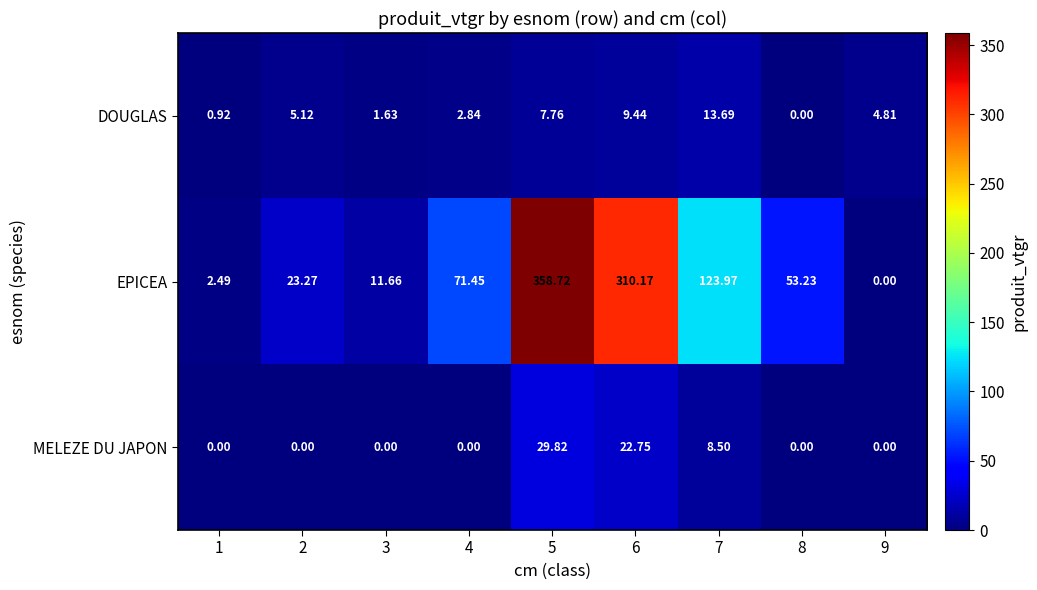

Is the value of MELEZE DU JAPON at 4 greater than the value of DOUGLAS at 2?

No